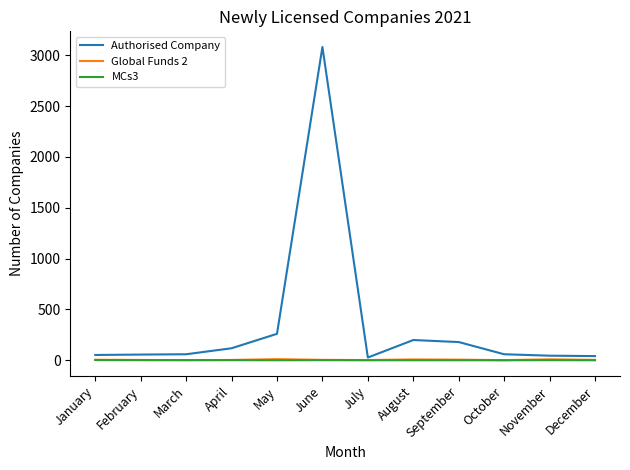

What is the maximum value for Authorised Company?

3081